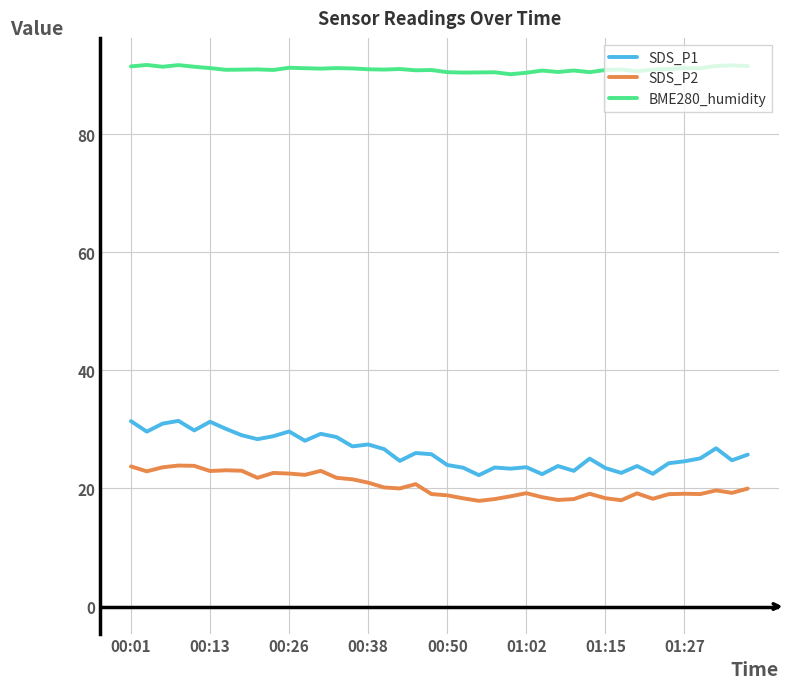

What is the smallest value displayed?

17.9